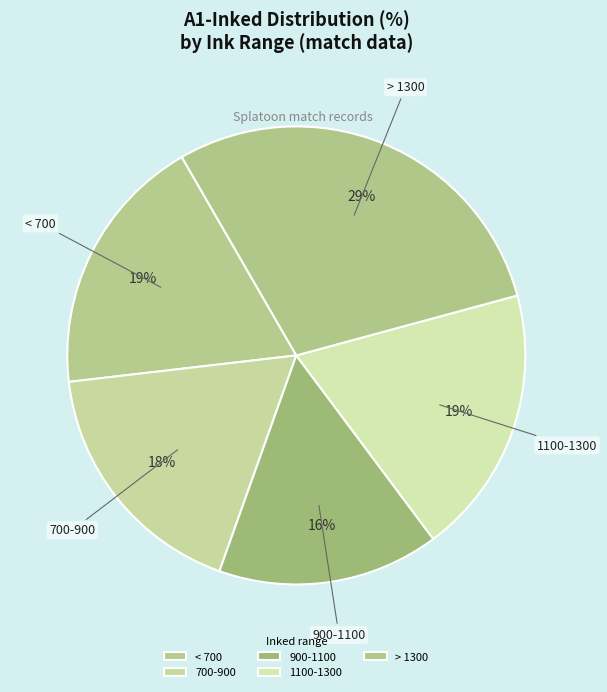

How many segments does this pie chart have?

5